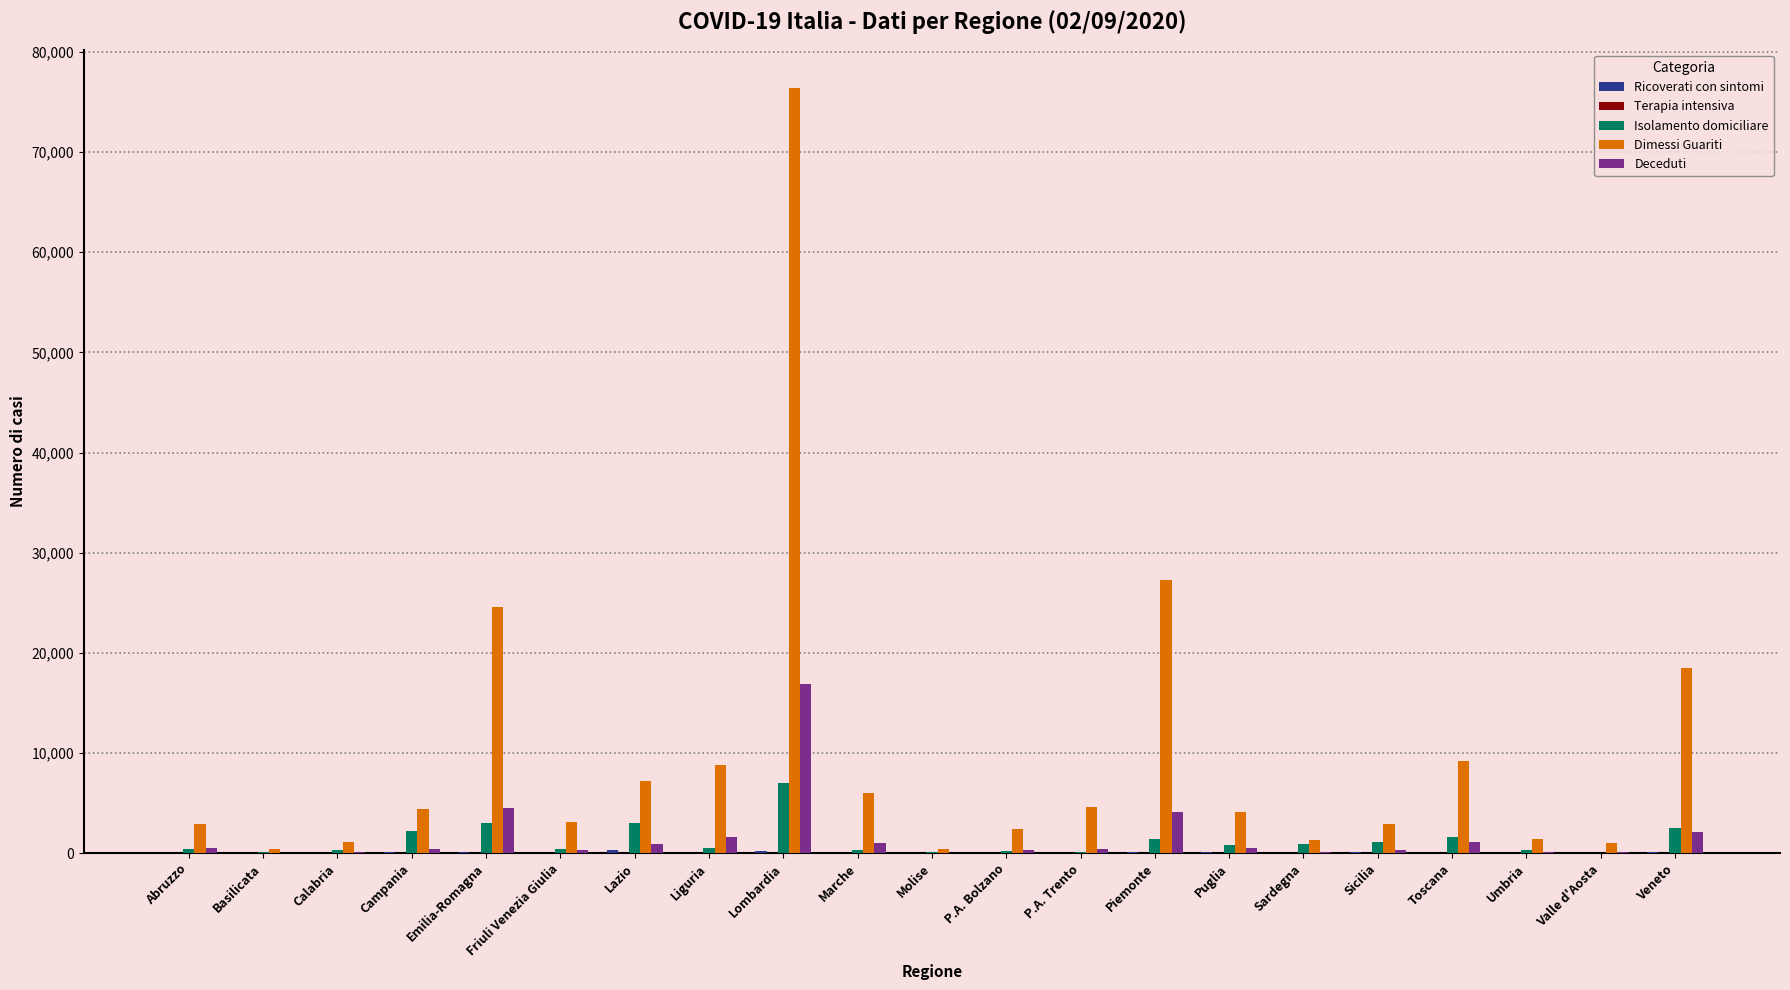

What is the maximum value shown in the chart?

76407